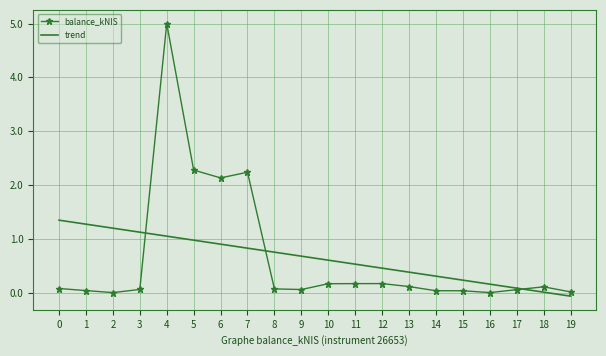

True or false: balance_kNIS and trend intersect in this chart.

True